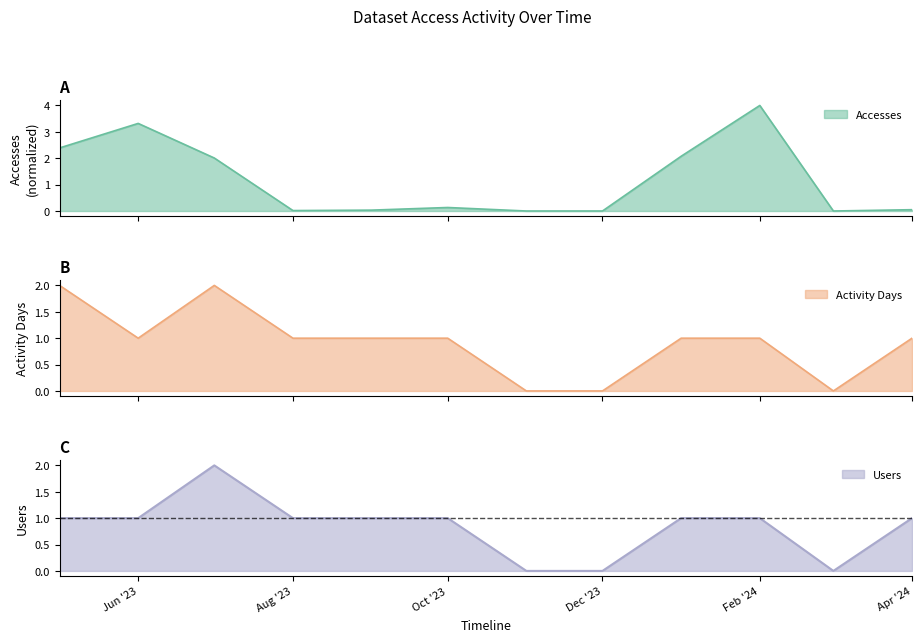

Rank the series by their maximum value, from highest to lowest.

Accesses, Activity Days, Users